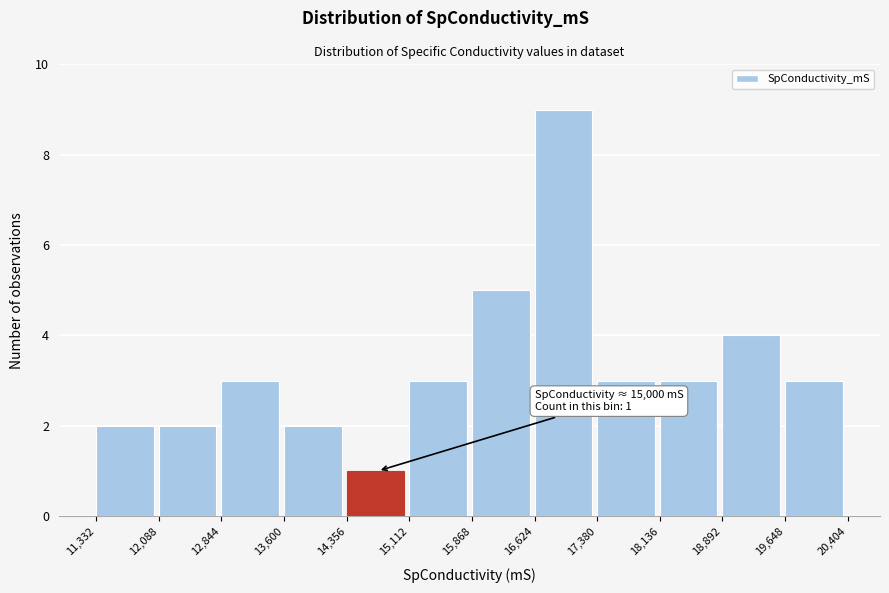

Which range on the x-axis has the tallest bar?

16,624 to 17,380